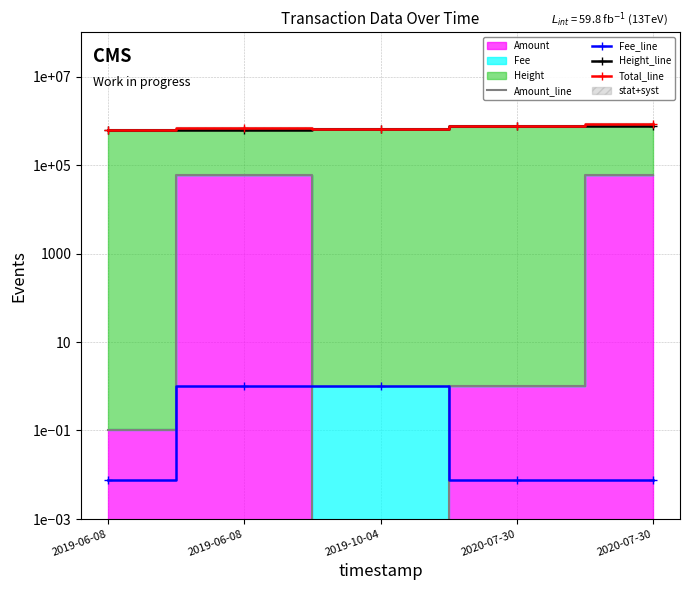

How many interior local peaks does the Amount_line series have?

1